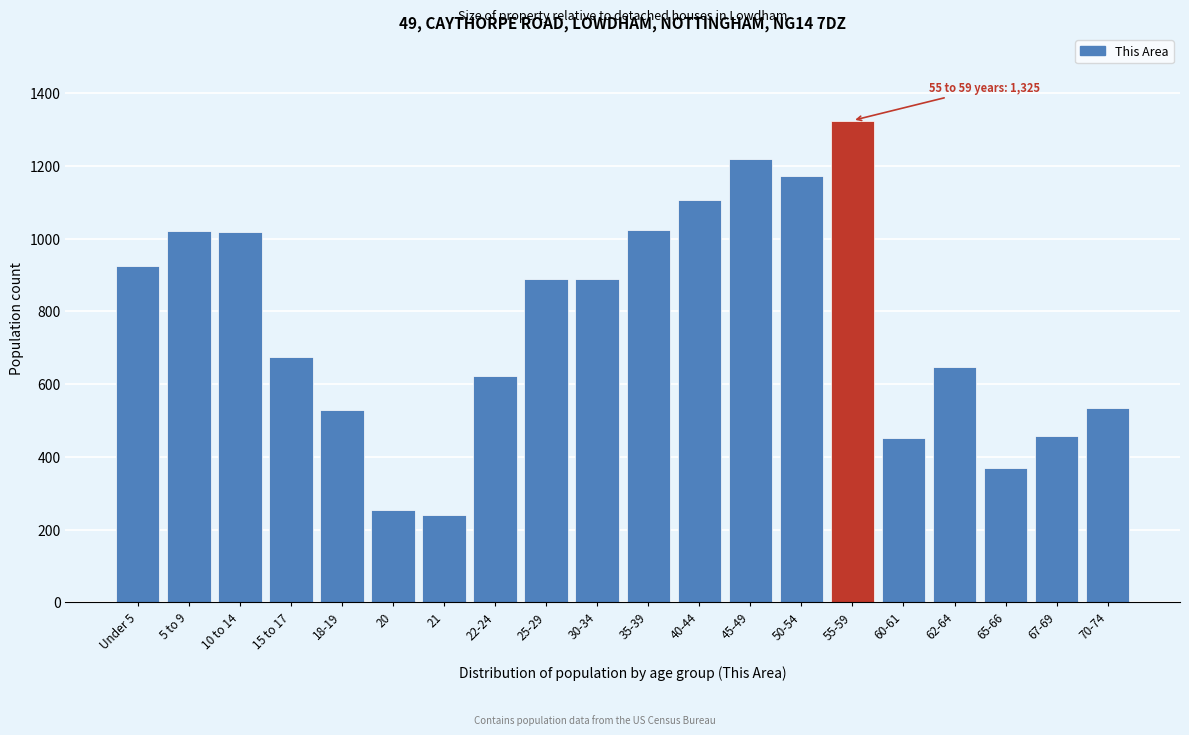

What is the sum of the values at 60-61 and 62-64?

1098